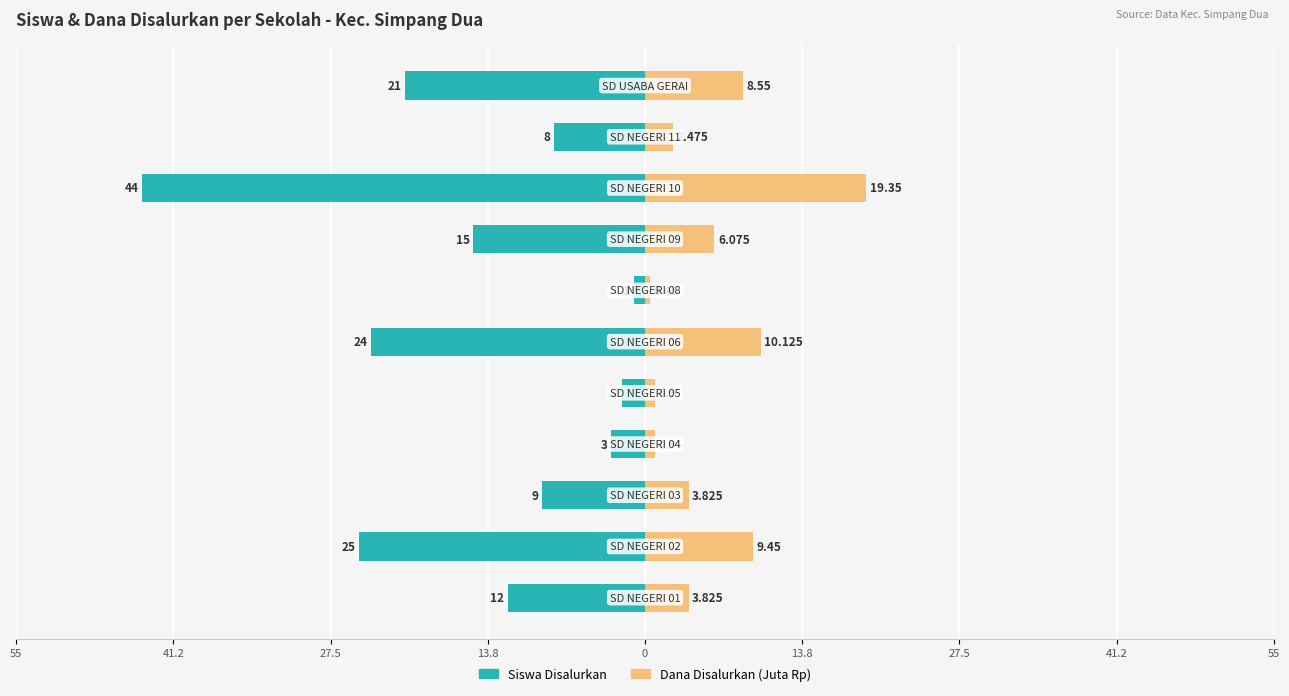

How many values in the Dana Disalurkan (Juta Rp) series are below 3?

4